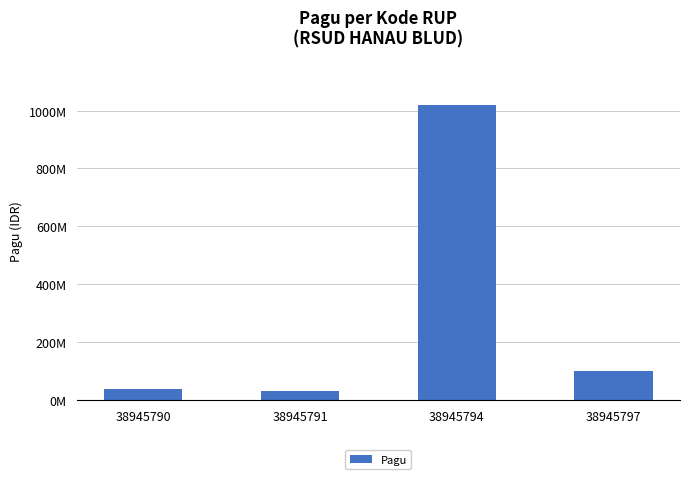

List the labels in order of value, smallest first.

38945791, 38945790, 38945797, 38945794